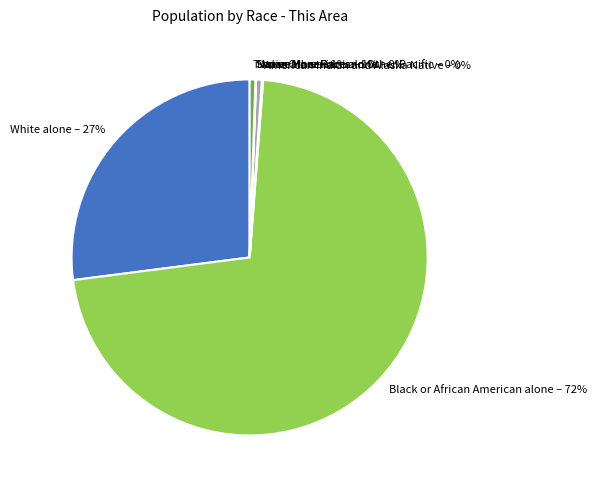

Does any single category account for the majority?

Yes